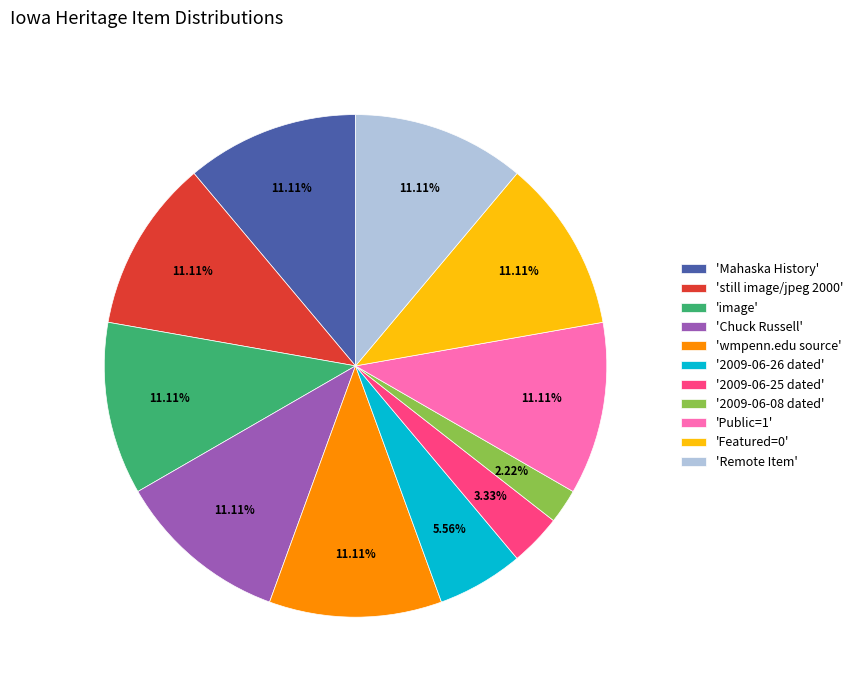

Do '2009-06-08 dated' and 'image' together represent more than half of the pie?

No